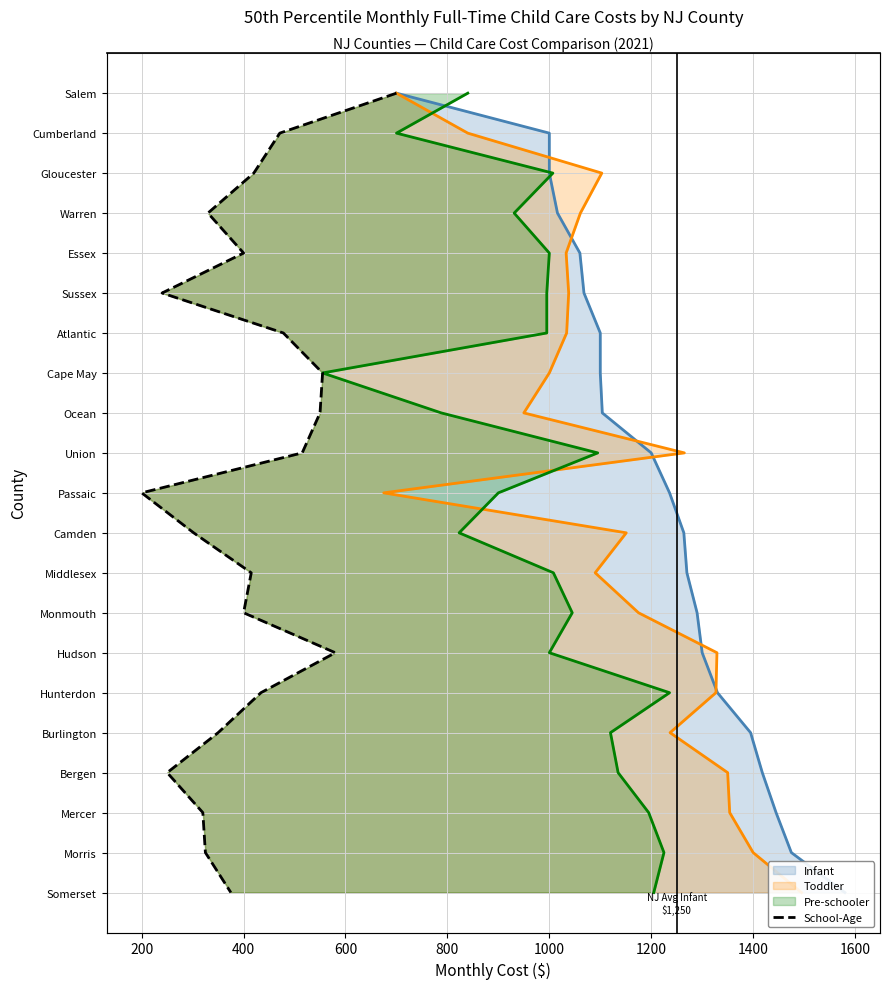

Is it true that School-Age equals 13 at 20?

False